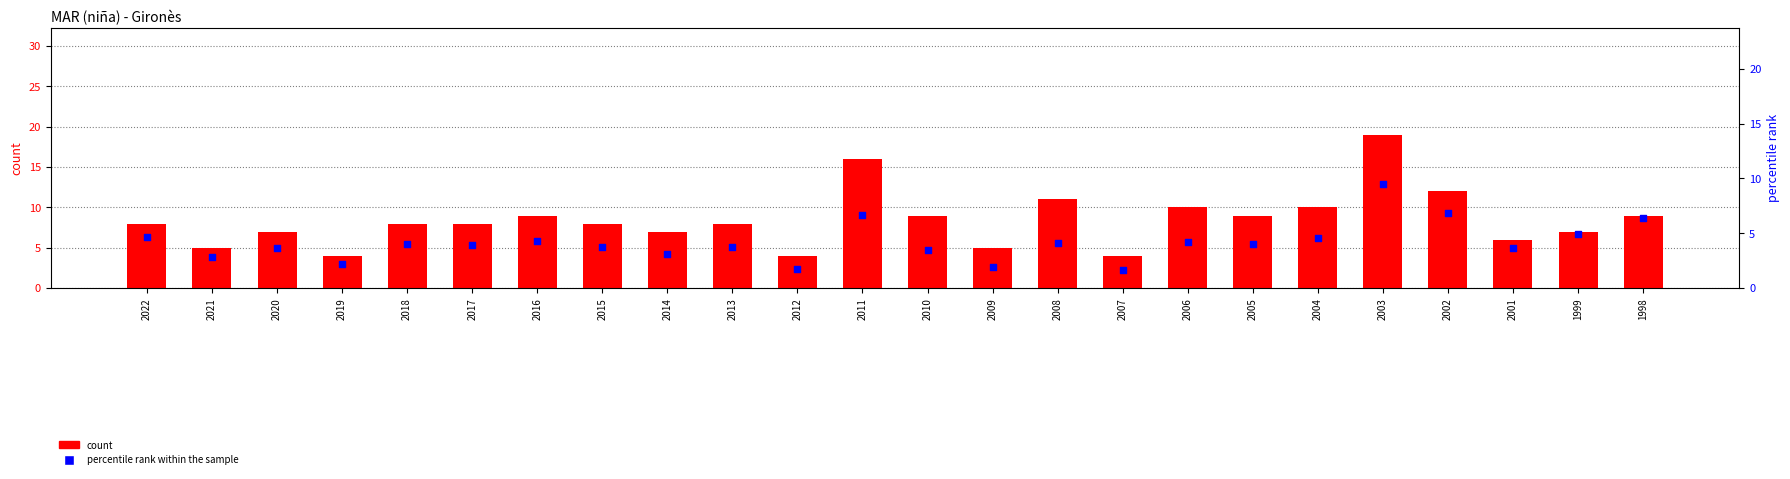

At which category is the sum across all series the highest?

2003